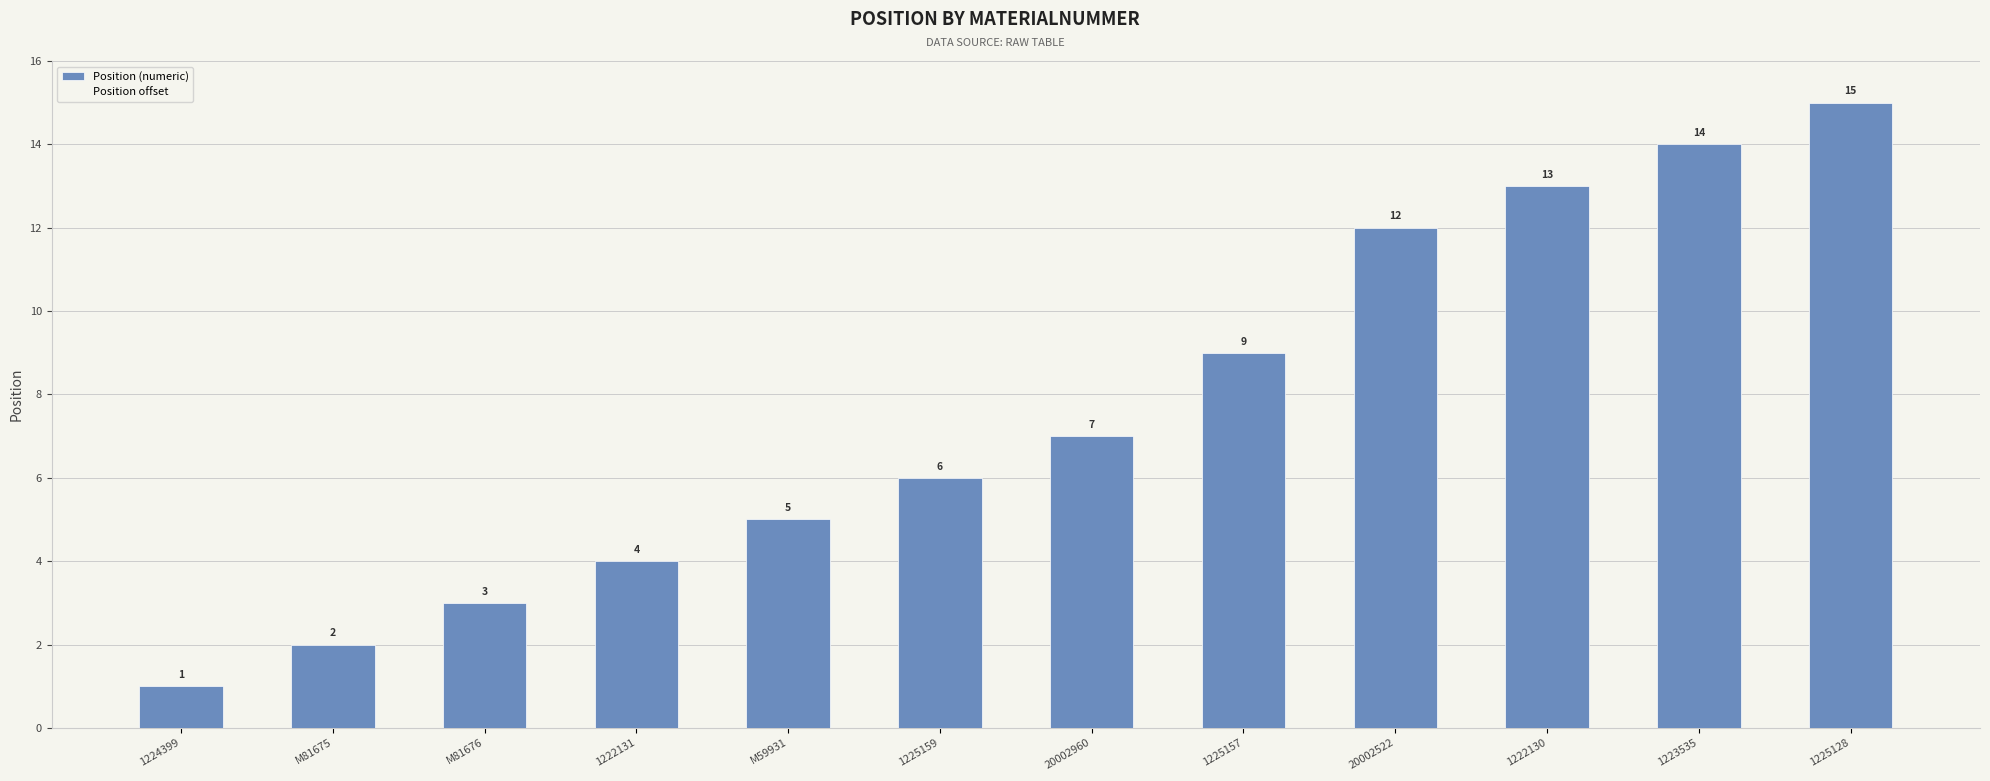

What is the label of the 11th bar from the left?

1223535